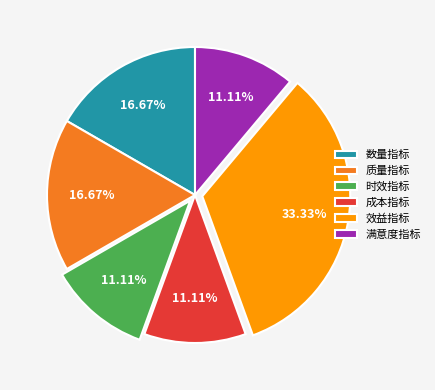

To the nearest percent, what is the difference between the largest and smallest slice percentages?

22%